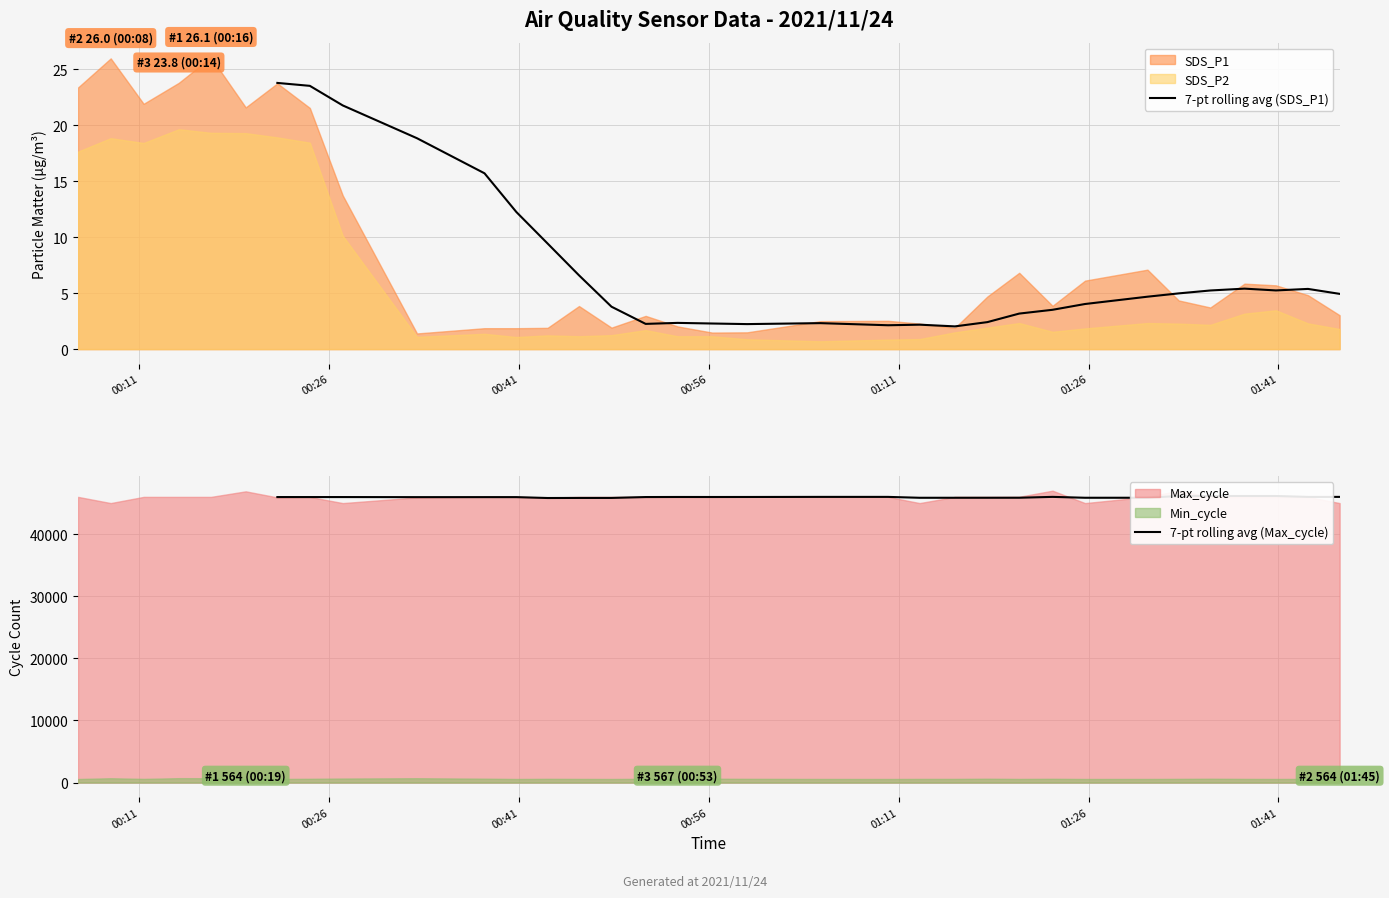

In 7-pt rolling avg (Max_cycle), how many points are higher than both neighbors (excluding endpoints)?

5